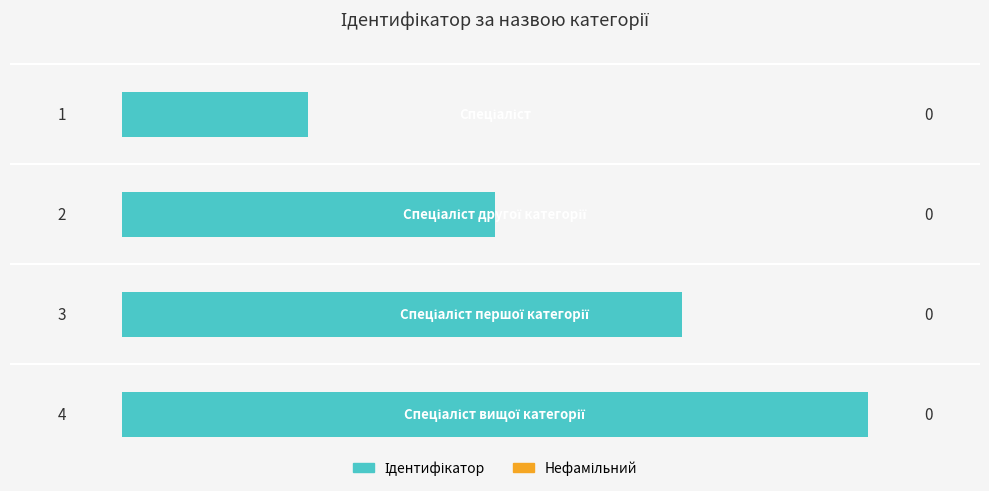

What is the greatest value displayed?

4